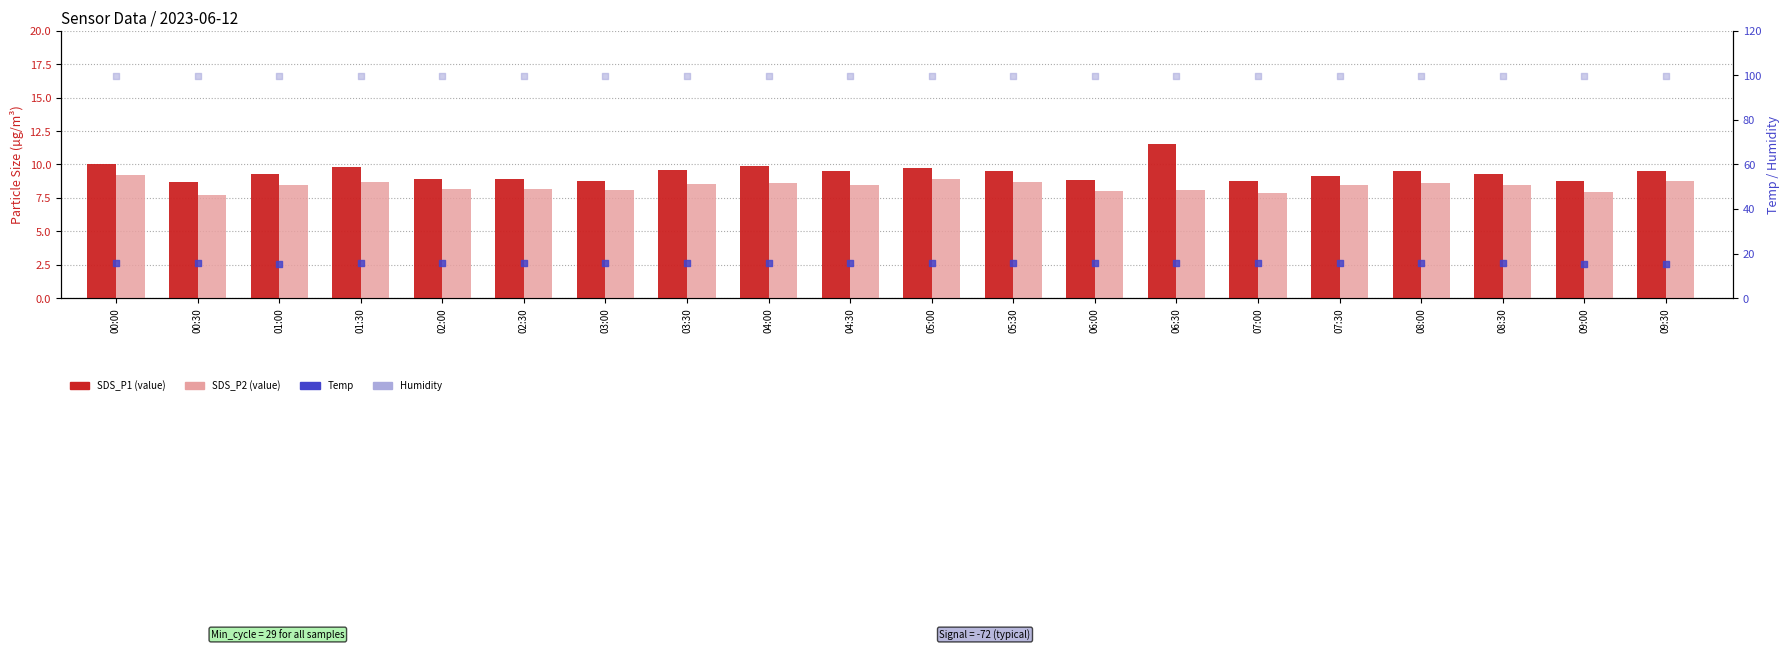

What is the total value across all series at 05:00?

134.5